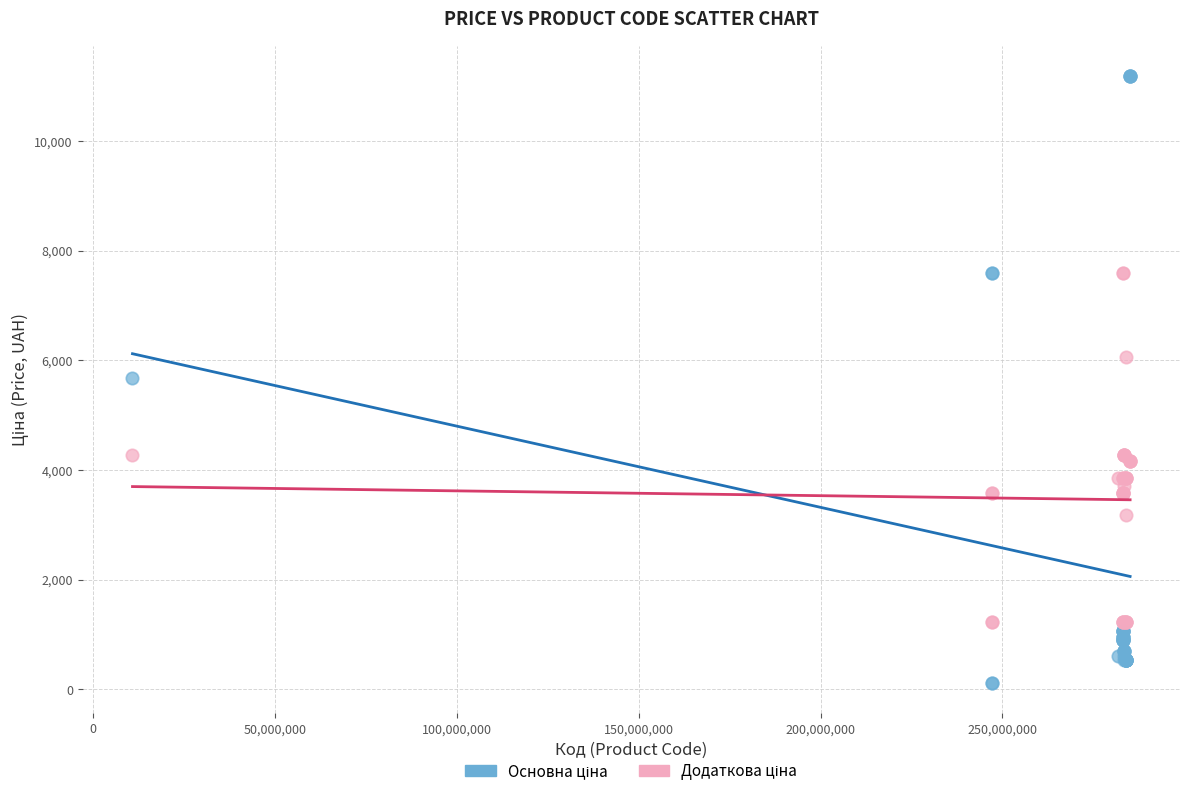

What is the X range (max minus min) for the scatter plot?

274280035.0